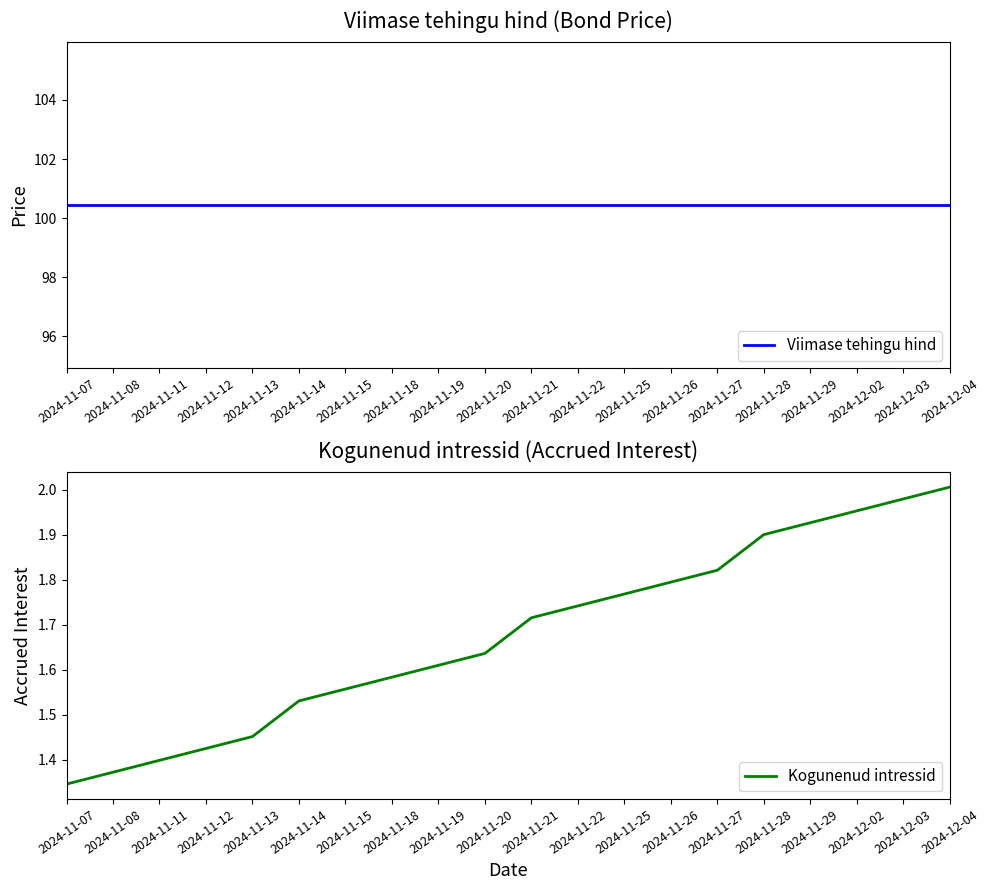

True or false: Kogunenud intressid and Viimase tehingu hind cross at least once.

False